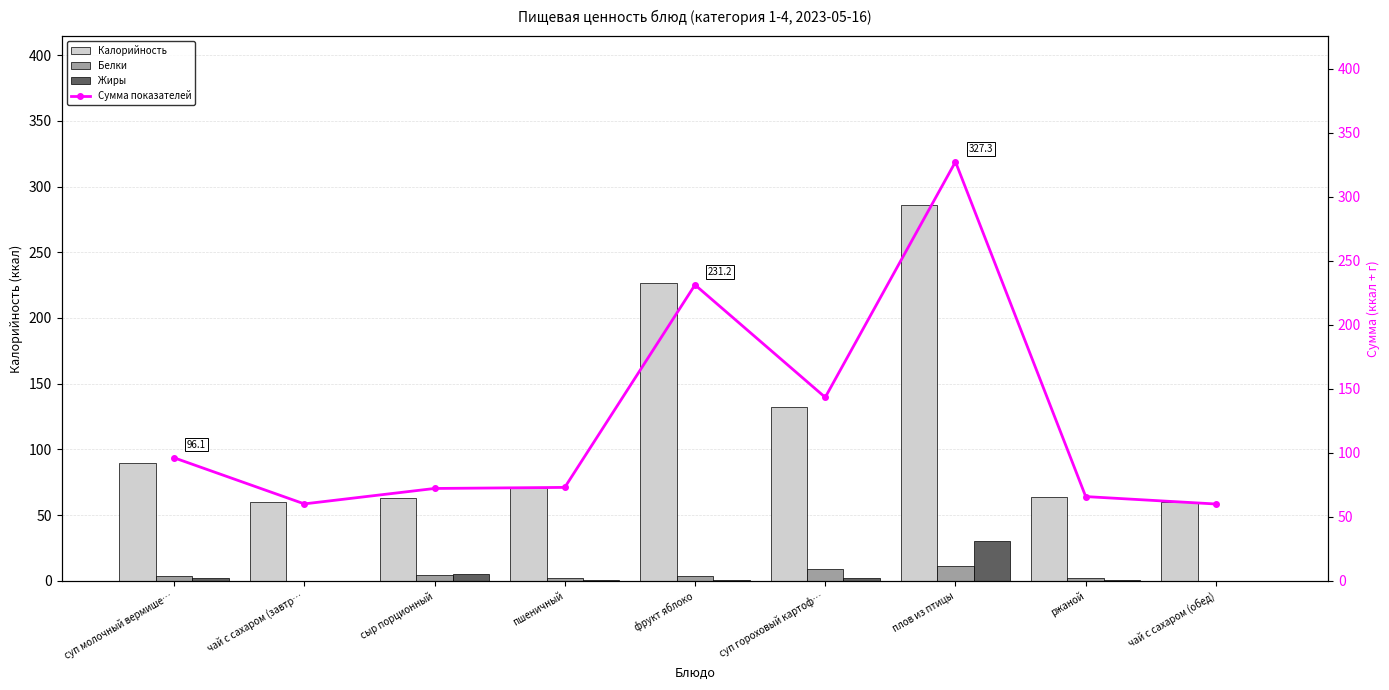

At which category is the sum across all series the highest?

плов из птицы